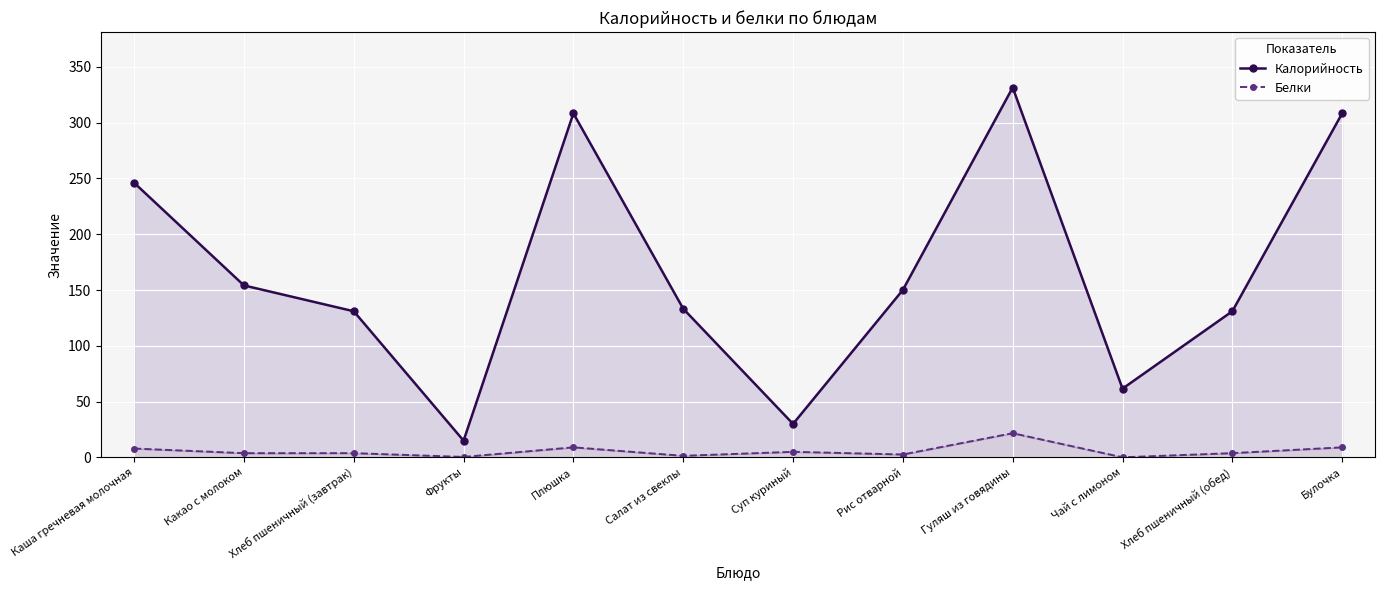

What is the value of the Белки point at the 9th from the left?

21.7